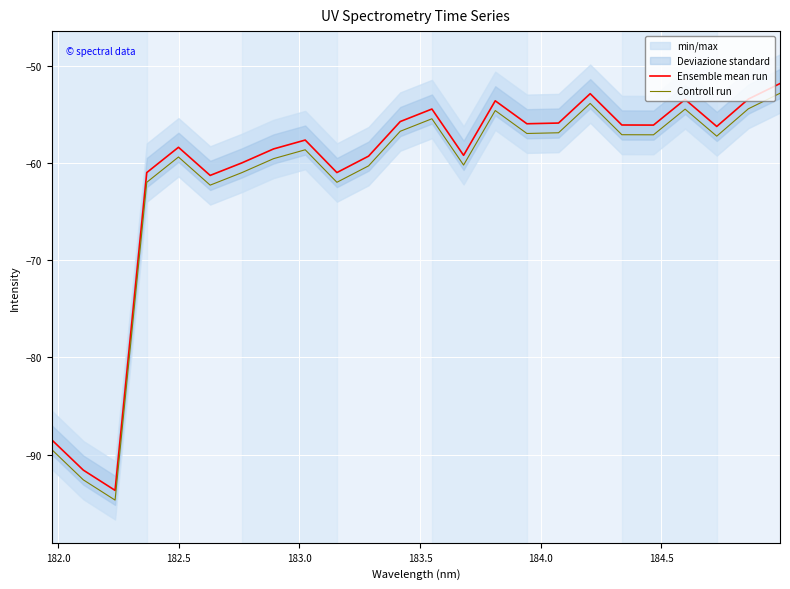

What is the minimum value for Ensemble mean run?

-93.7